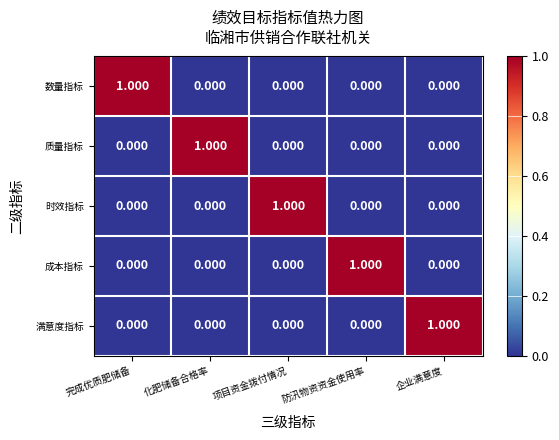

Which category has the highest value in the 数量指标 series?

完成优质肥储备